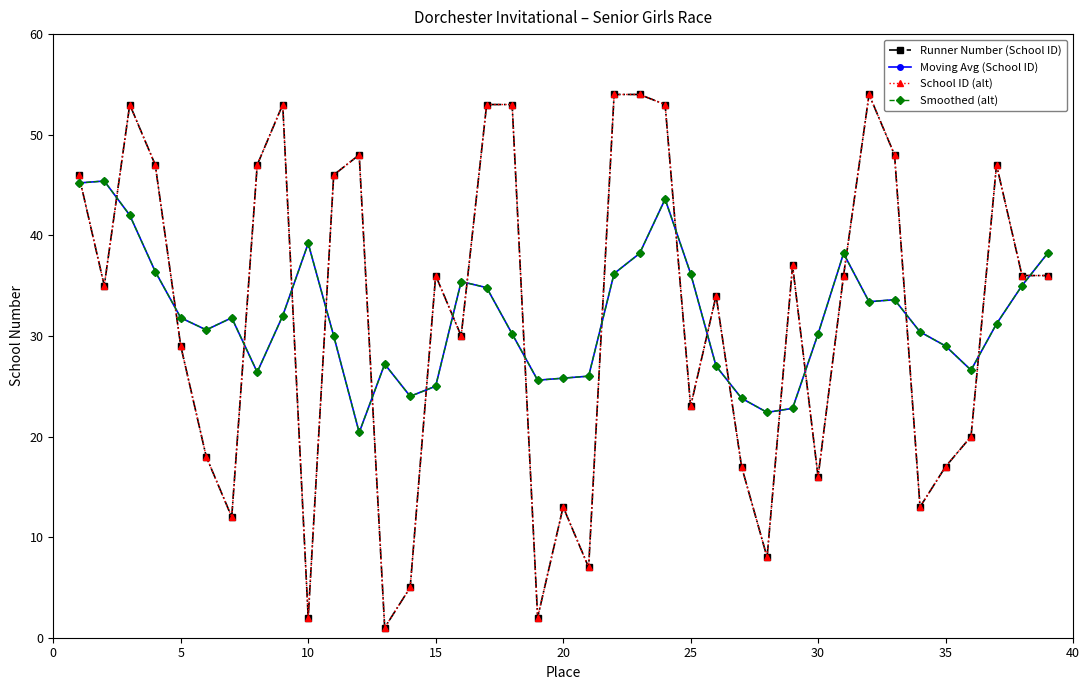

In School ID (alt), how many points are higher than both neighbors (excluding endpoints)?

9